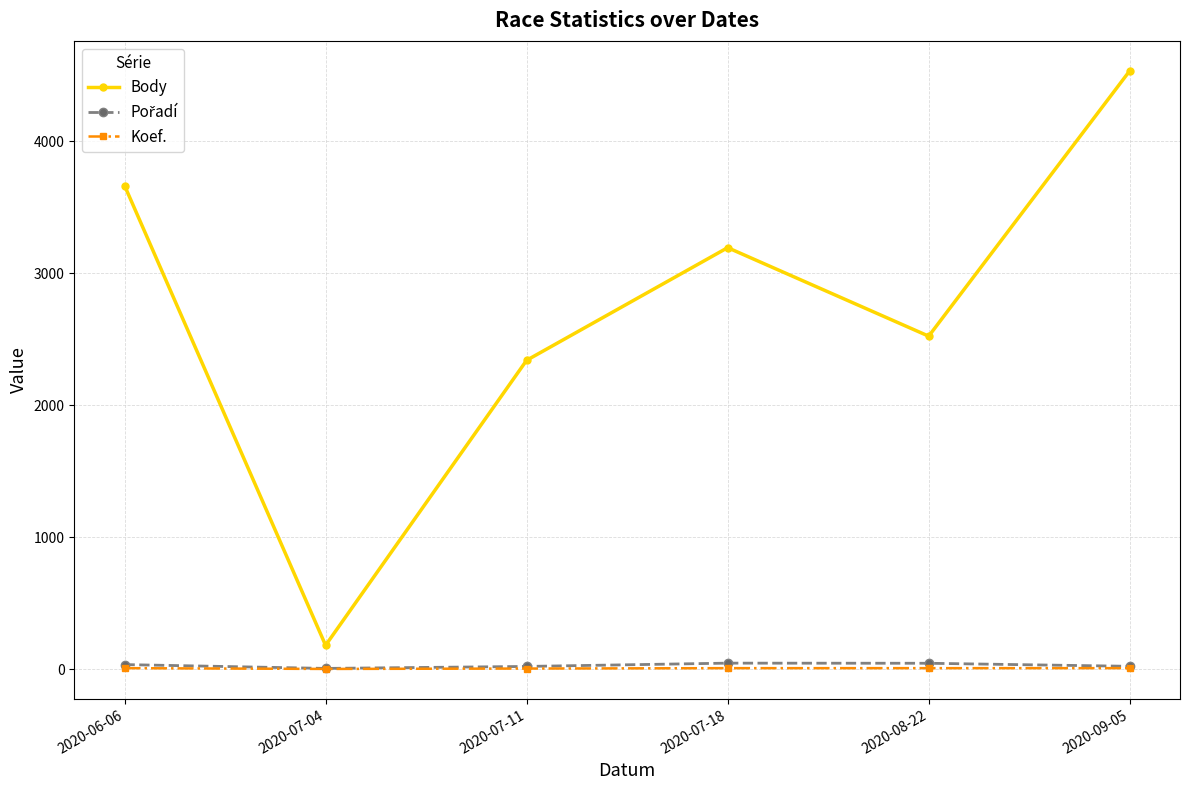

What is the label of the 4th point from the left?

2020-07-18